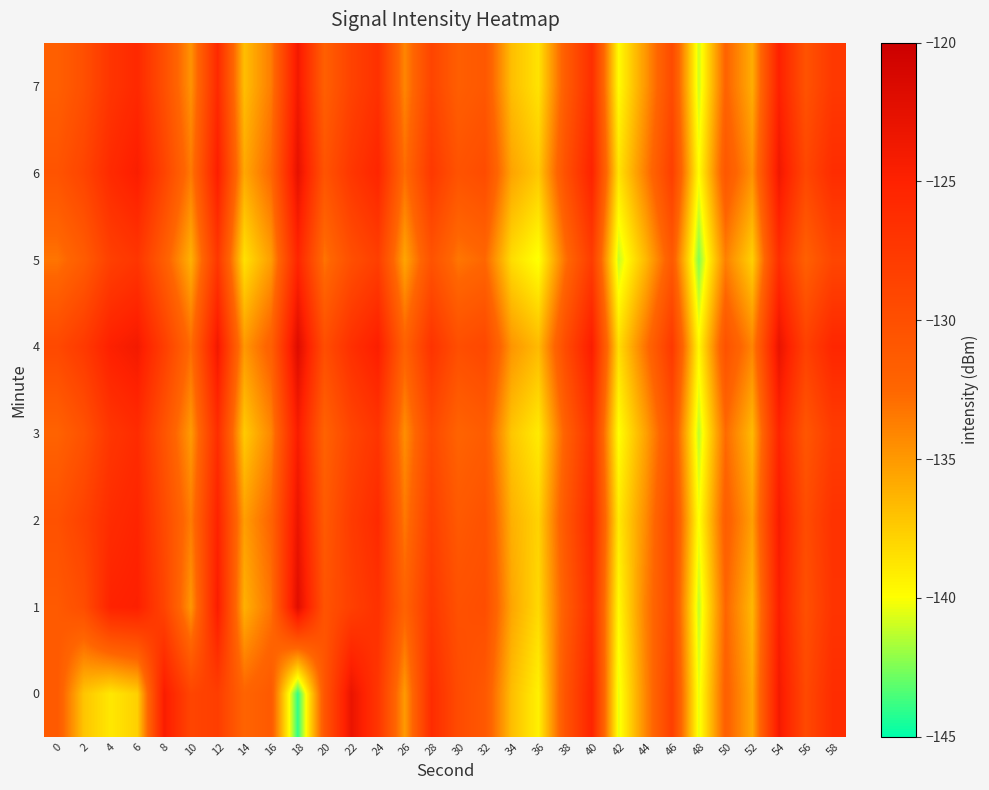

At which category is the sum across all series the highest?

54